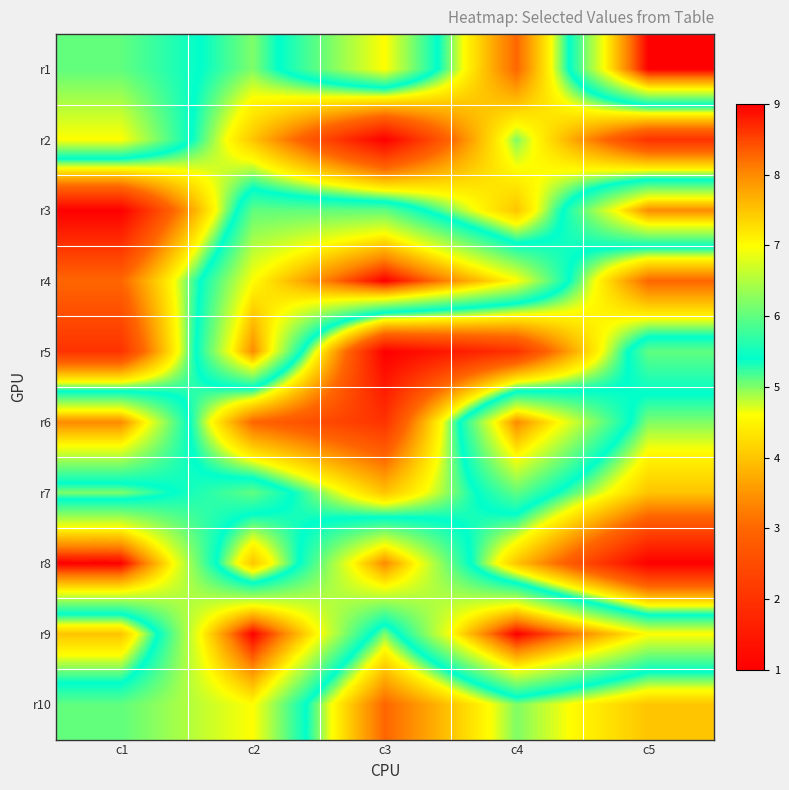

At which category is the sum across all series the highest?

c2